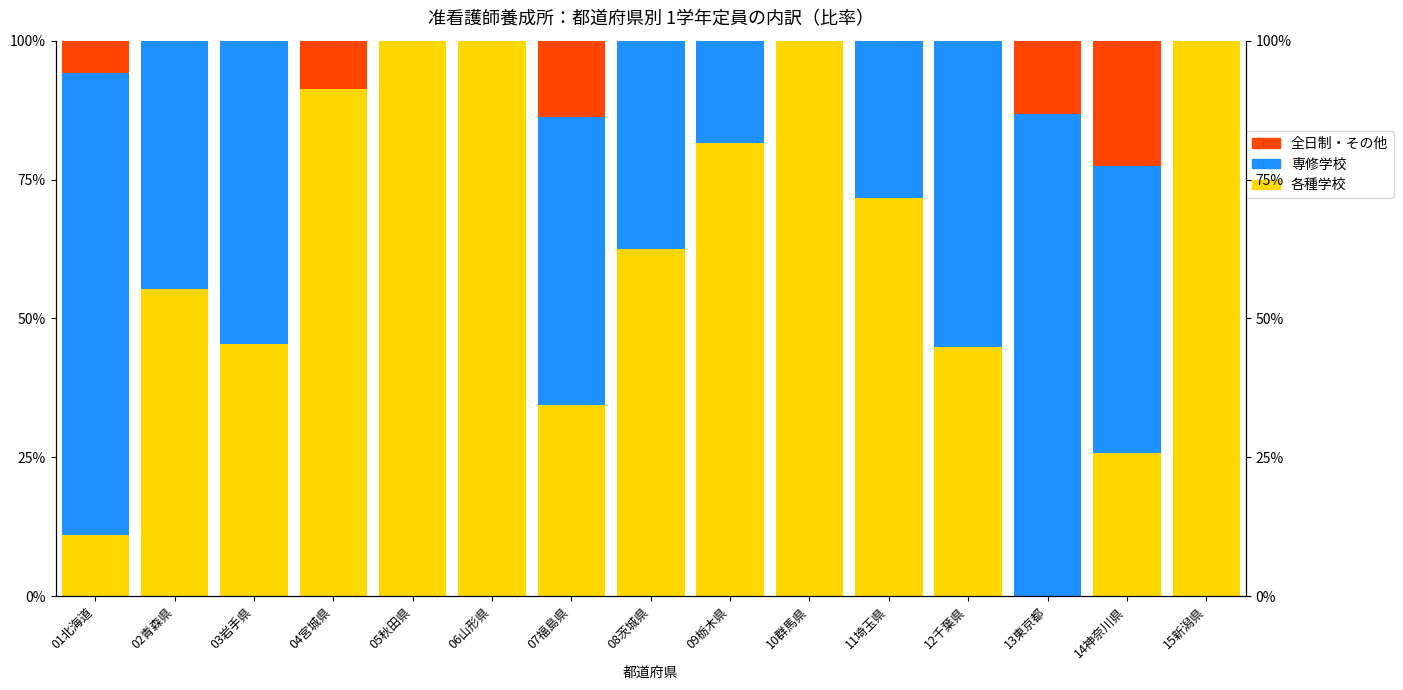

What is the average value of the 各種学校 series?

61.6